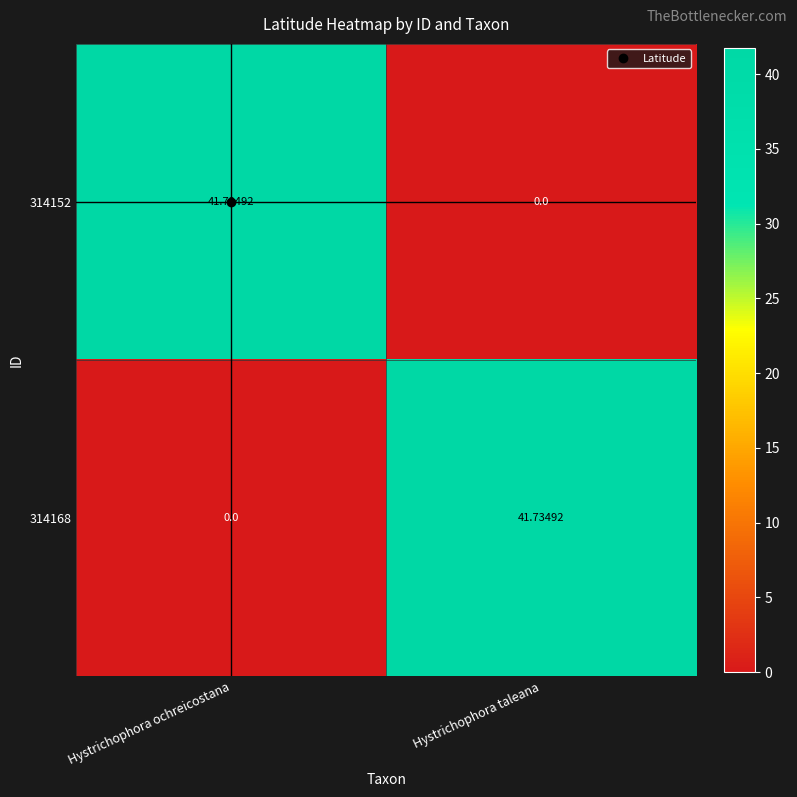

How many categories are shown in the chart?

2